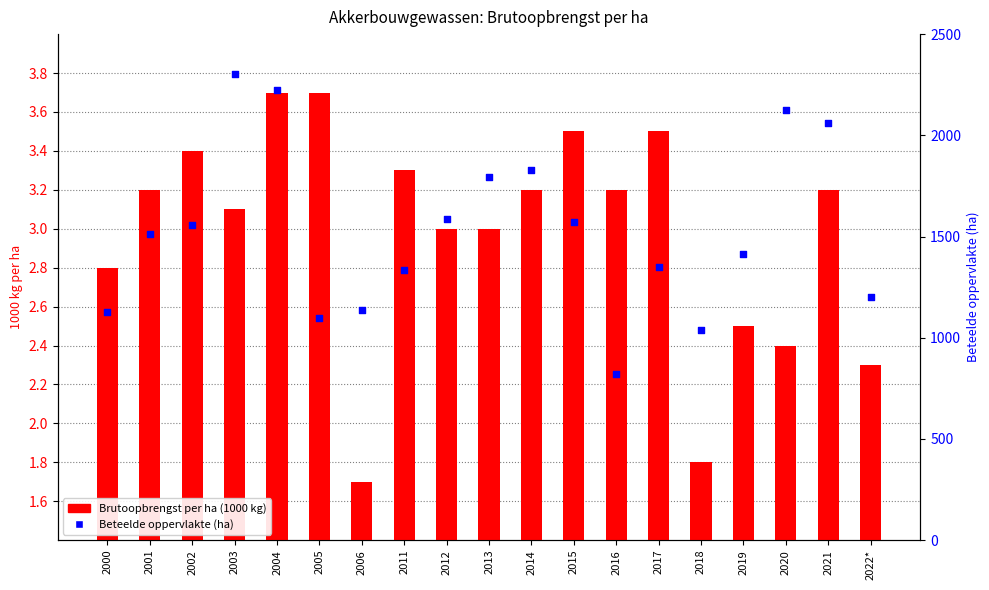

Which series has the largest total across all categories?

Beteelde oppervlakte (ha)